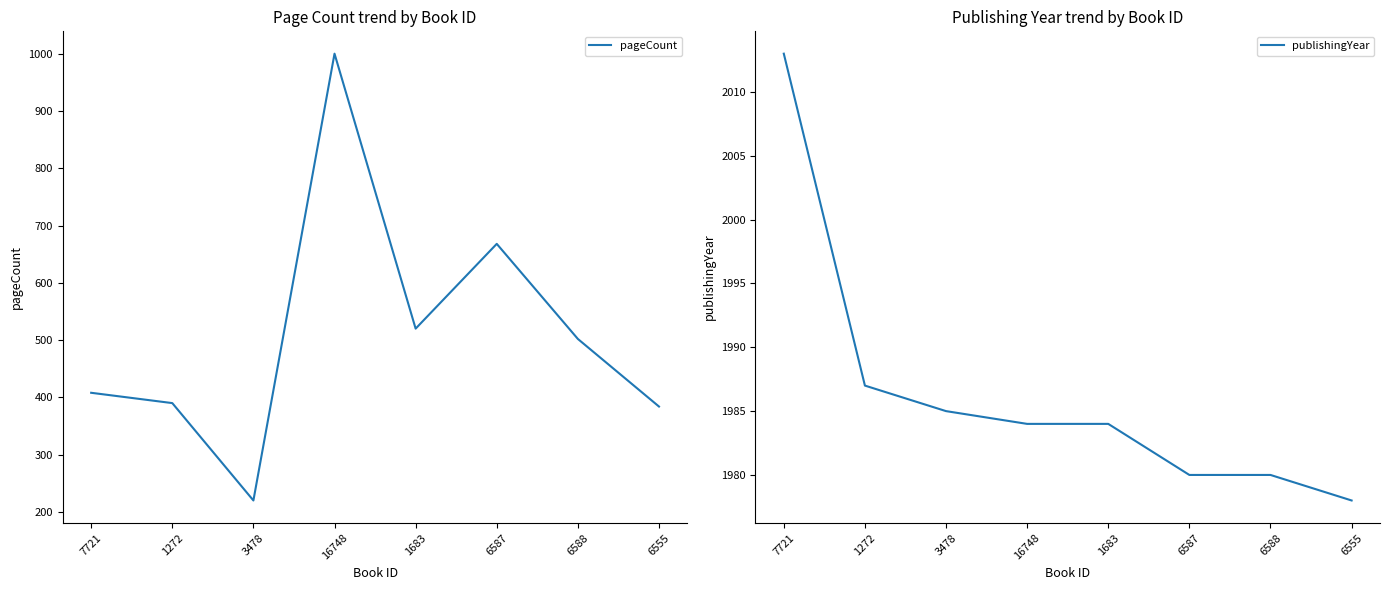

Is this an area chart (filled region under the line)?

No